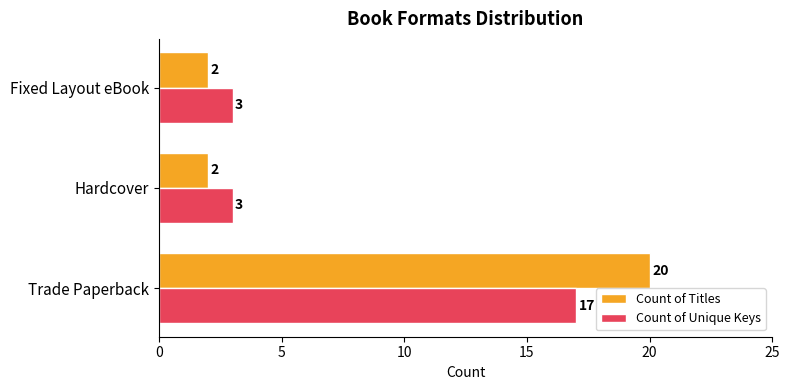

Which series has the largest total across all categories?

Count of Titles